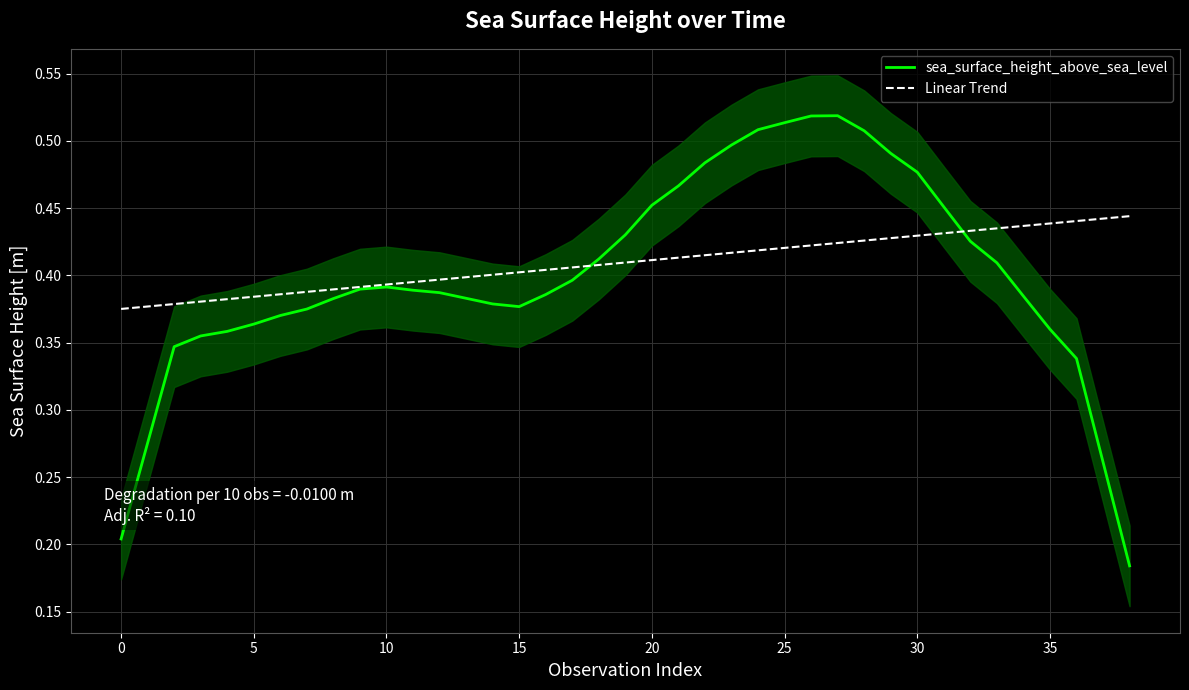

How many categories are shown in the chart?

39